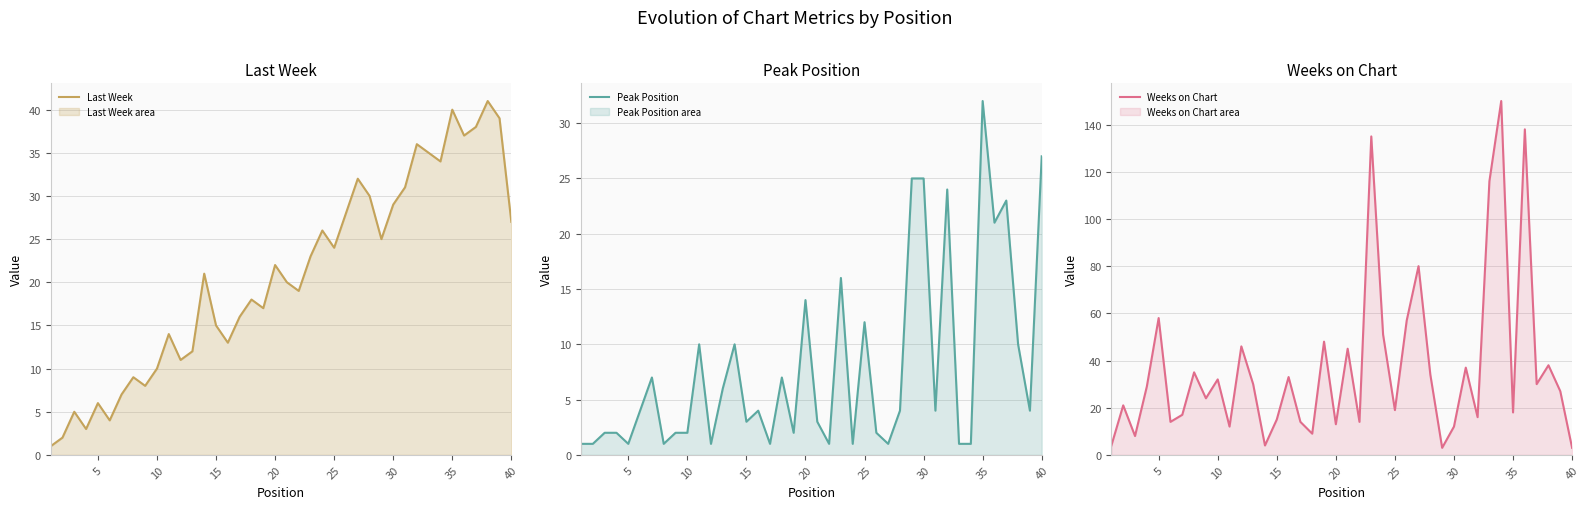

The value of Last Week at 20 is 34. True or false?

False